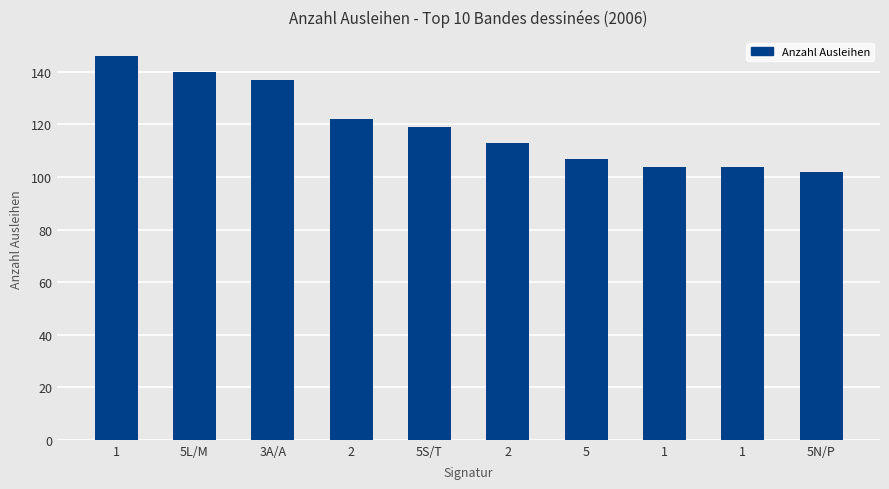

At which label does the data first exceed 119?

1